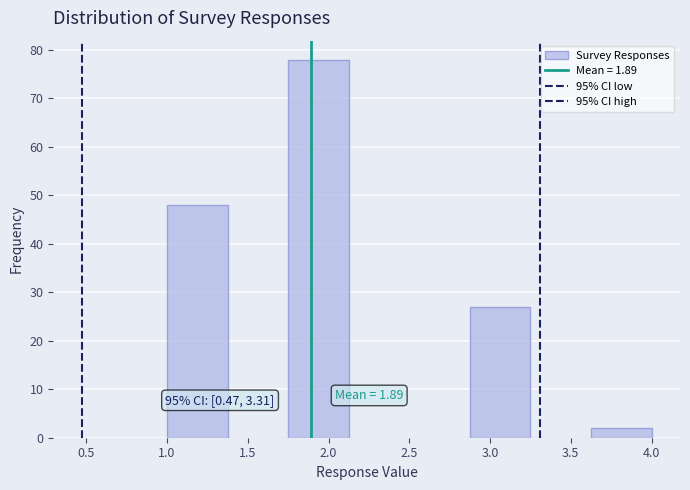

Which range on the x-axis has the tallest bar?

1.750 to 2.125